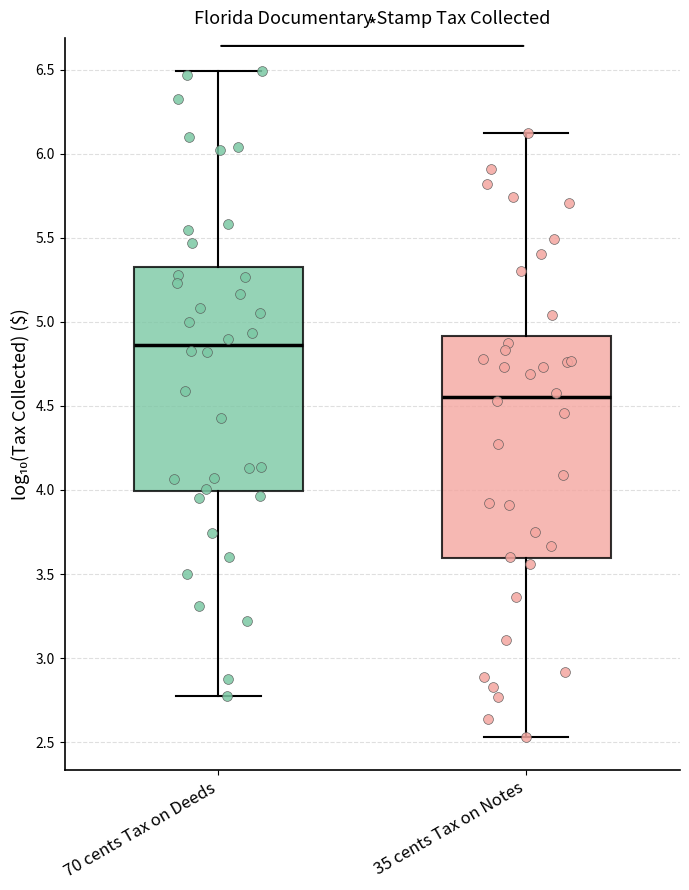

Where is the upper edge of the box for 70 cents Tax on Deeds on the y-axis? The values are not printed on the chart, so give them approximately, as read against the axis.

5.30